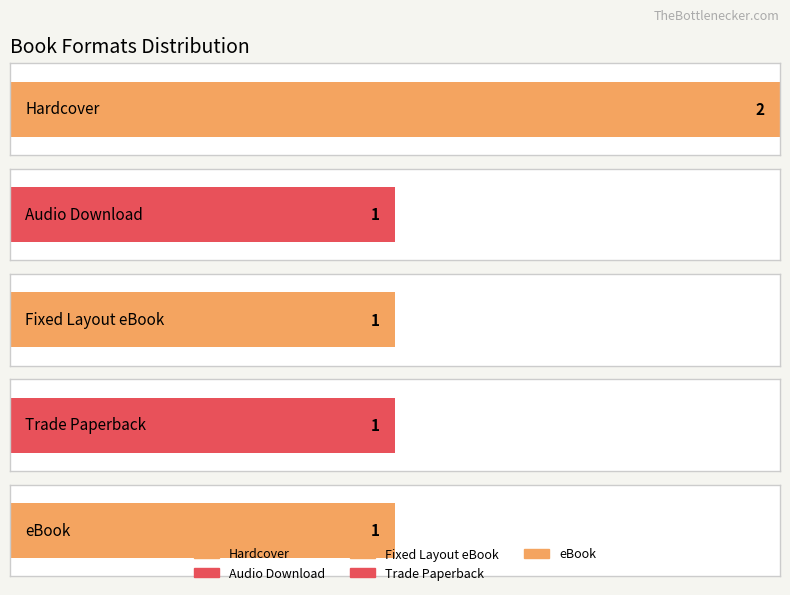

How many values in the Hardcover series are below 575549979?

1